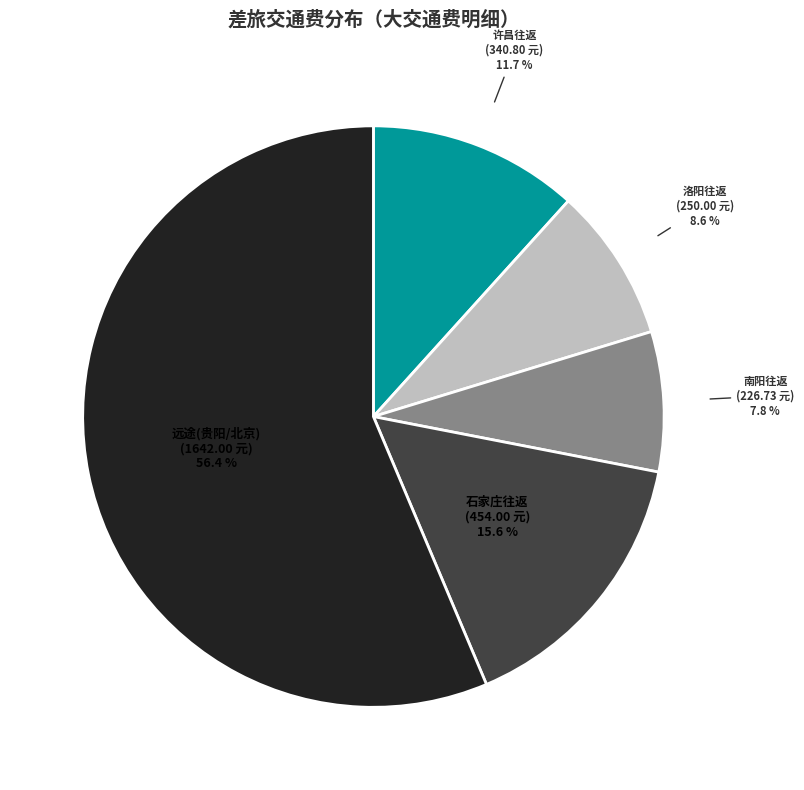

How many segments does this pie chart have?

5